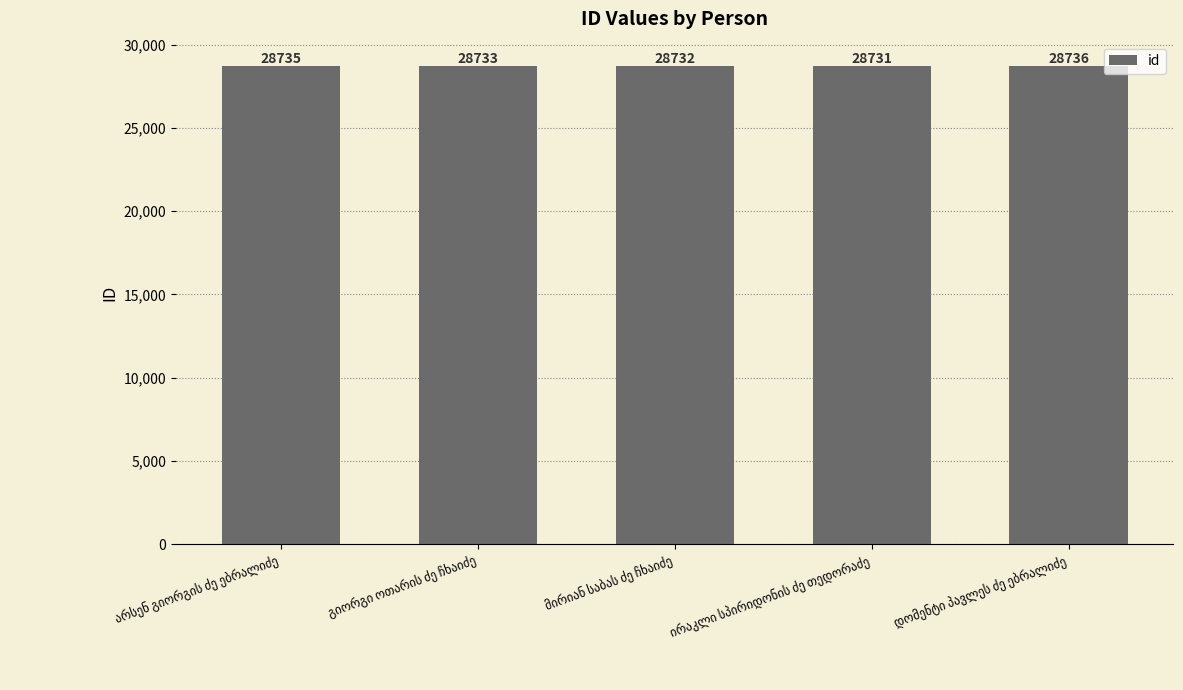

What is the greatest value displayed?

28736